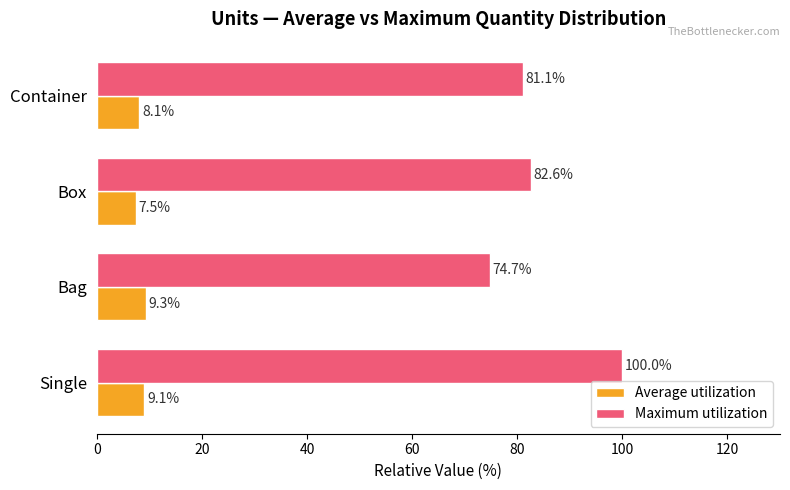

What value does the Maximum utilization series have at Single?

100.0